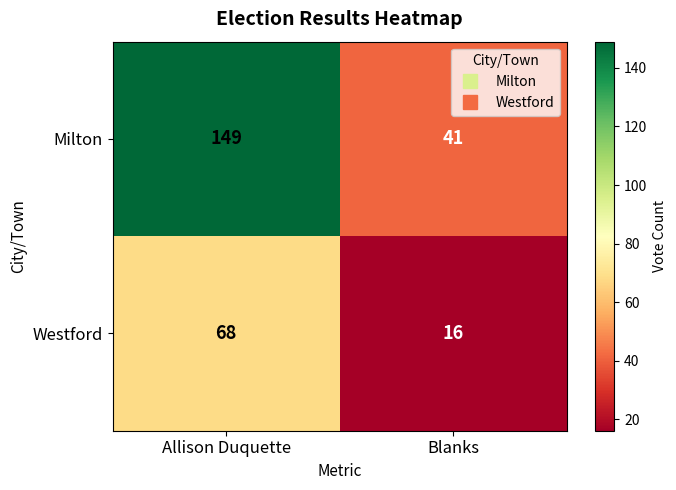

Reading left to right, what are all the values shown in this chart?

Milton: 149	41
Westford: 68	16